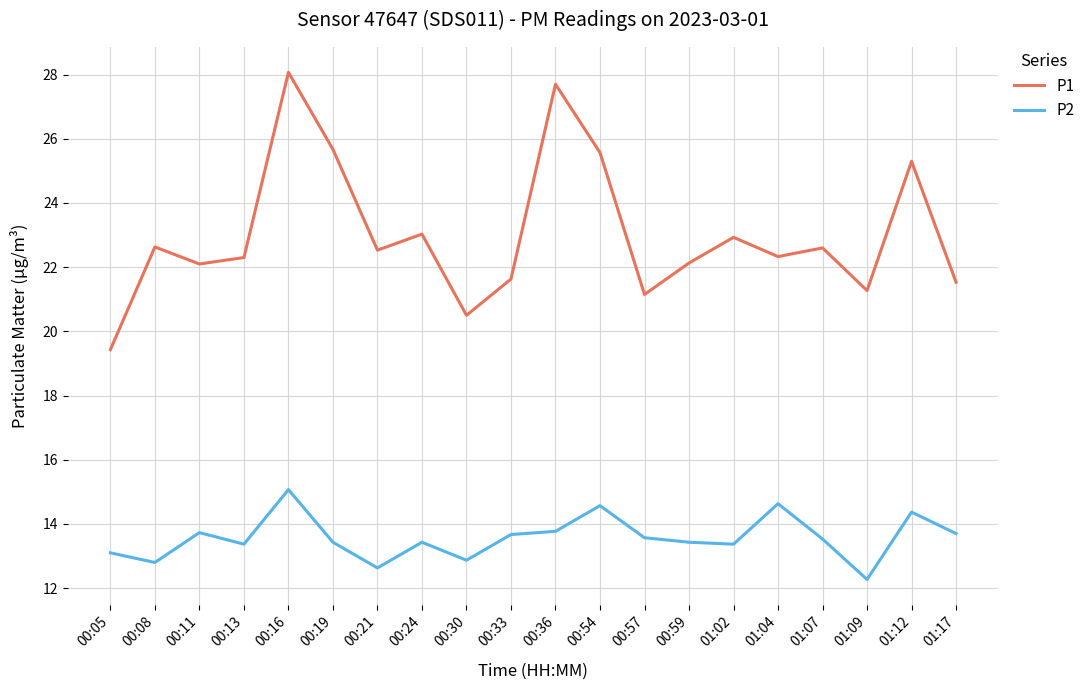

The value of P2 at 00:24 is 6.0. True or false?

False